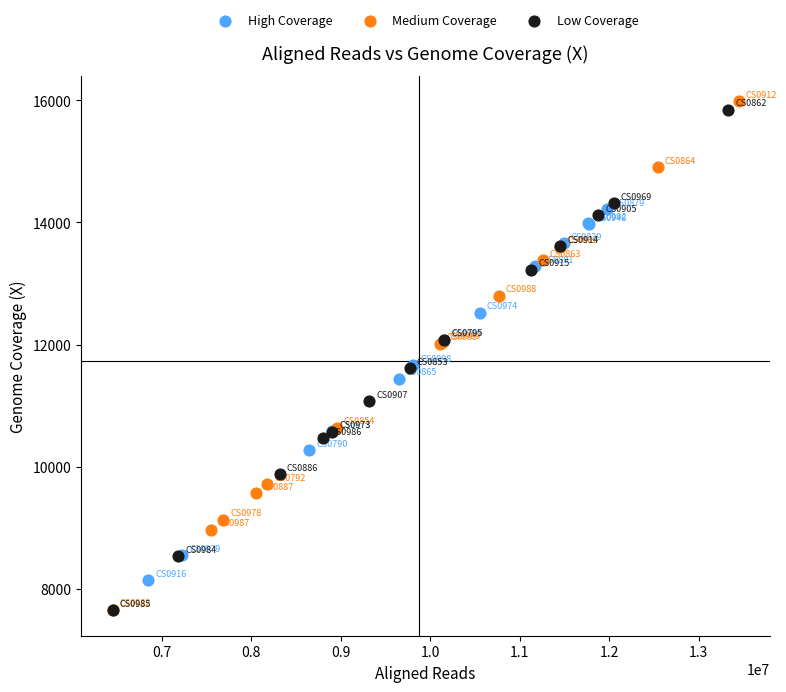

What are all the series names shown in the legend?

High Coverage, Medium Coverage, Low Coverage